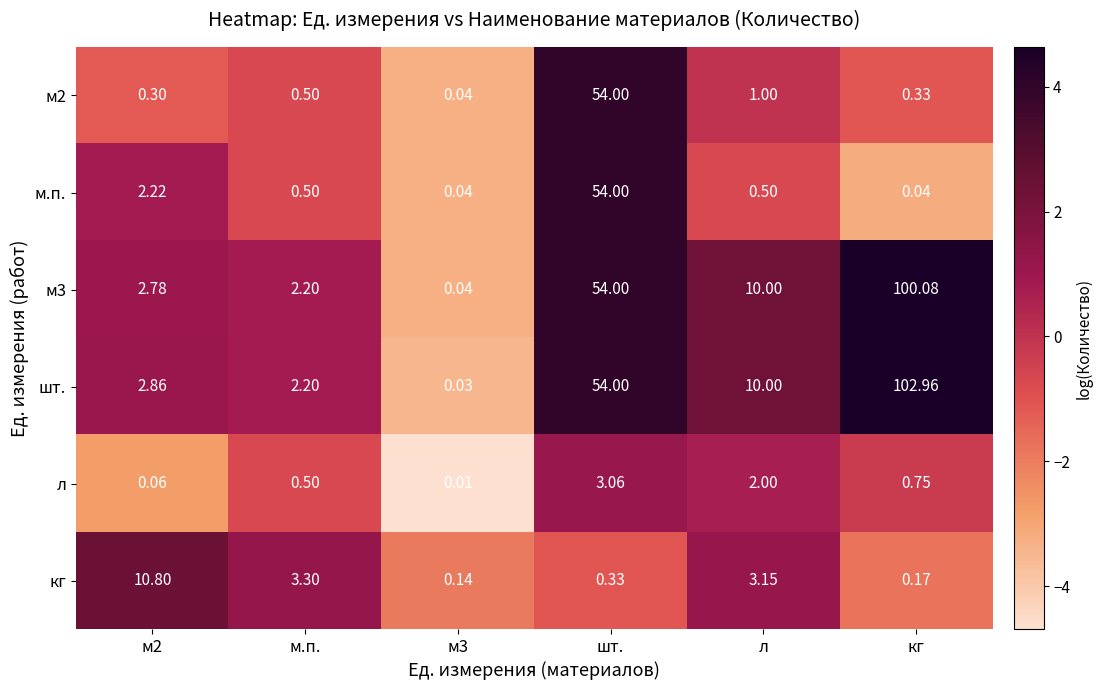

Count the number of categories in the chart.

6